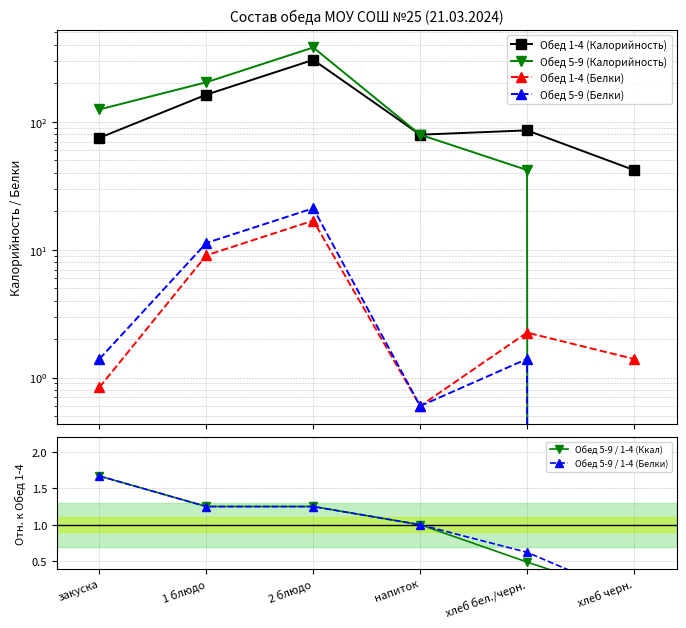

How many distinct data groups are displayed?

6